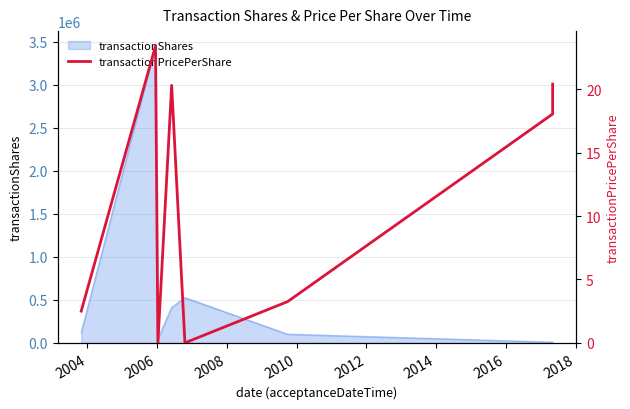

Where is the first local minimum?

2006